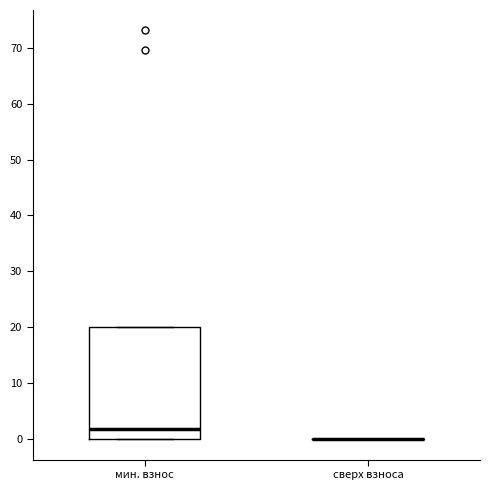

Which box is the tallest, from its lower edge to its upper edge?

мин. взнос